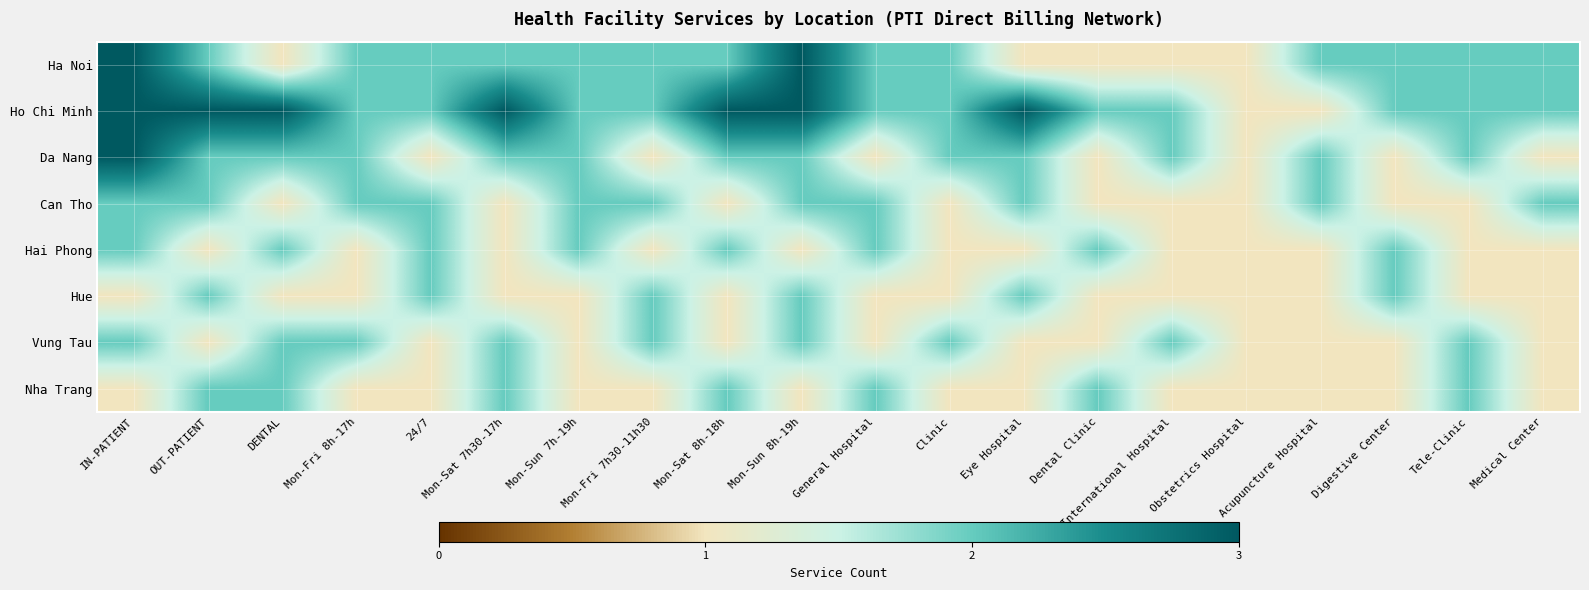

Which series has the largest range (max minus min)?

Ha Noi